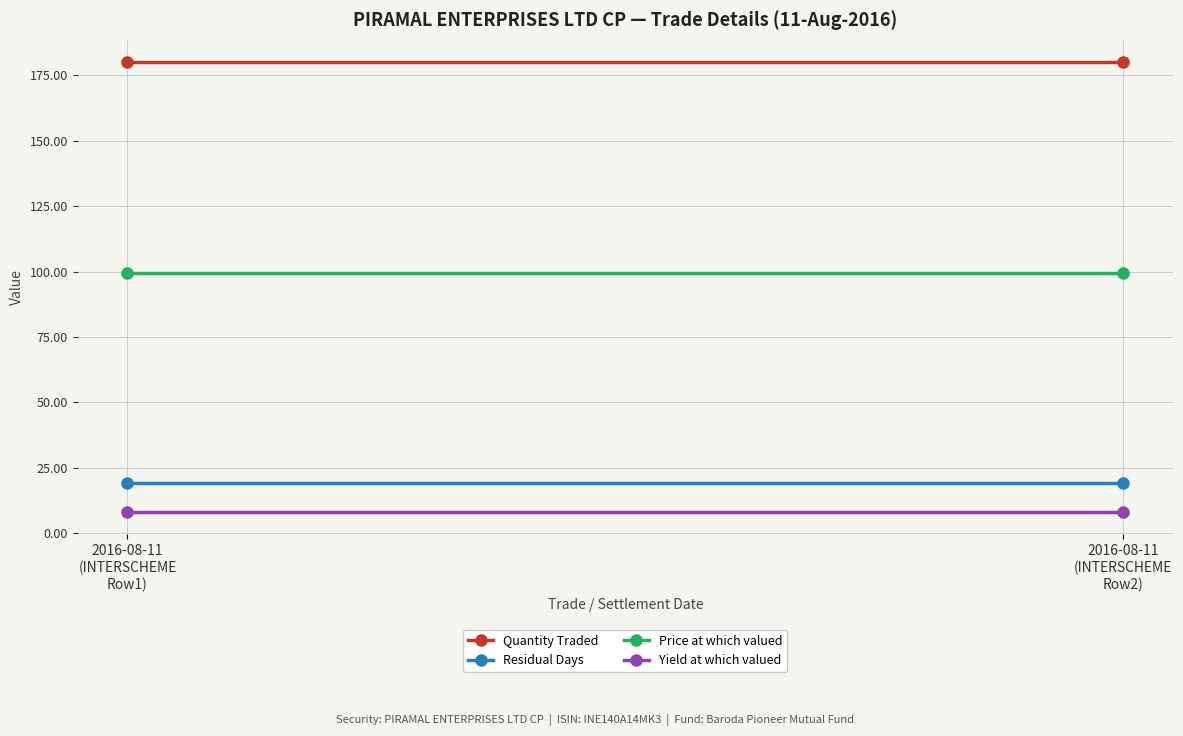

The Yield at which valued series shows 8.0 at 2016-08-11
(INTERSCHEME
Row1). True or false?

True